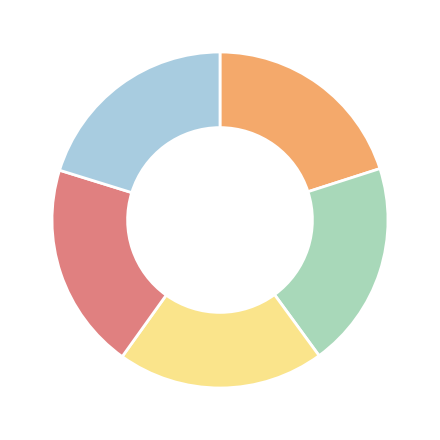

Is there a majority slice in this chart?

No